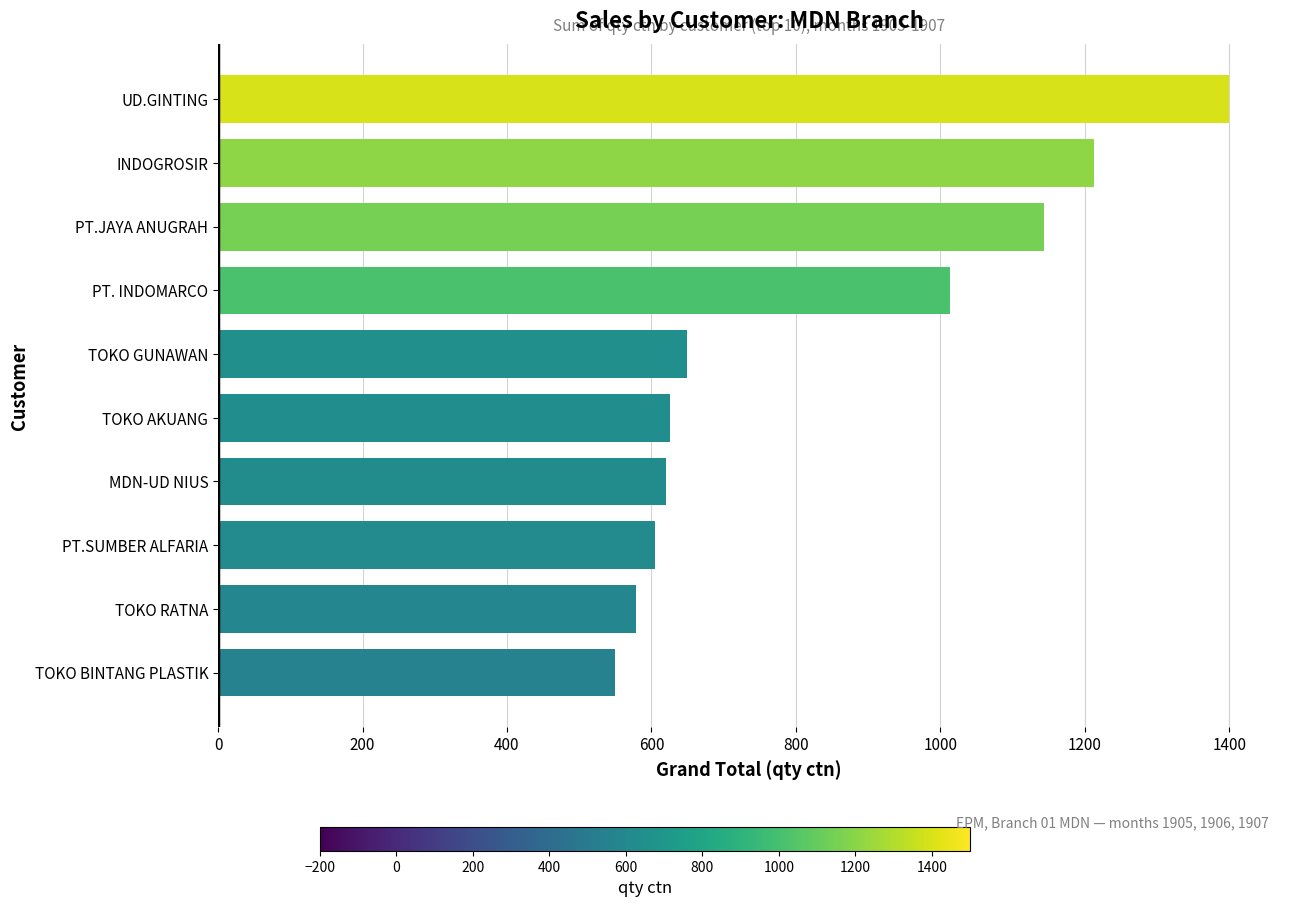

Read the value at TOKO AKUANG.

626.0